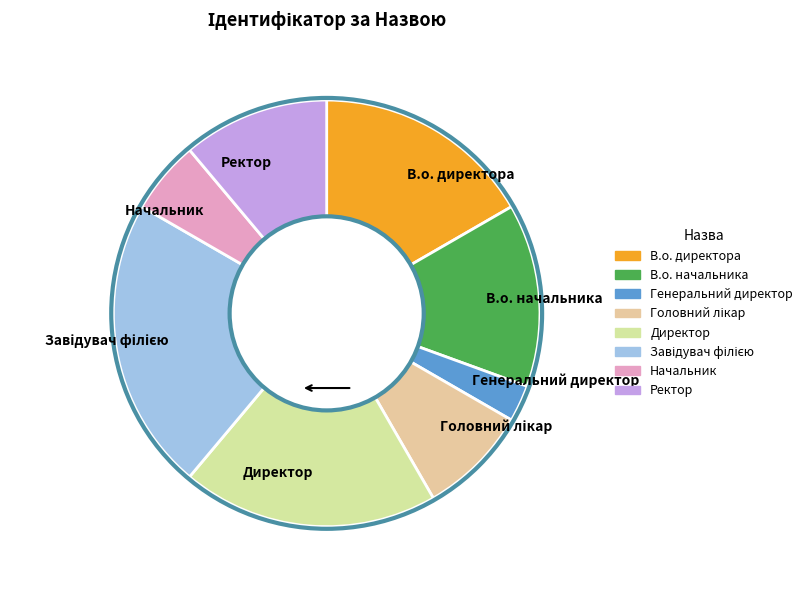

What is the smallest slice in the pie chart?

Генеральний директор